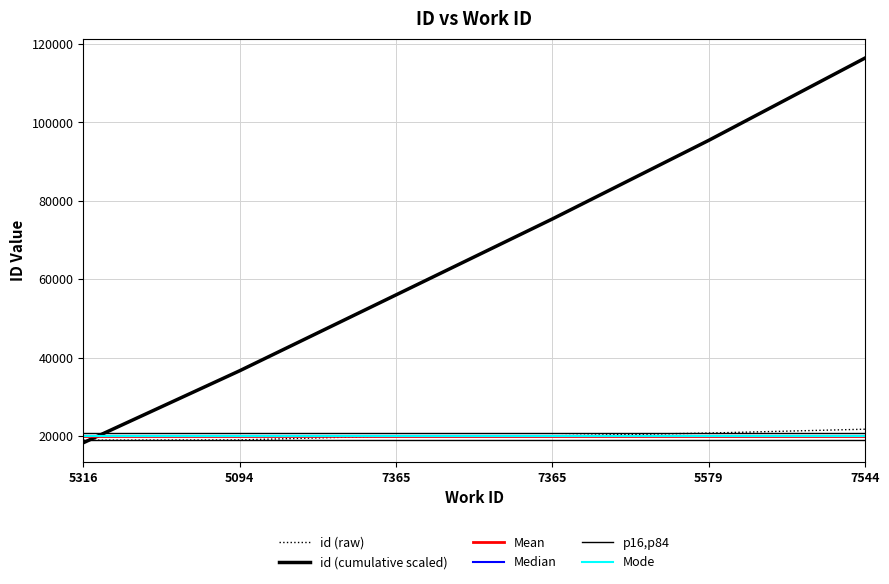

What is the total value across all series at 7544?

217377.9